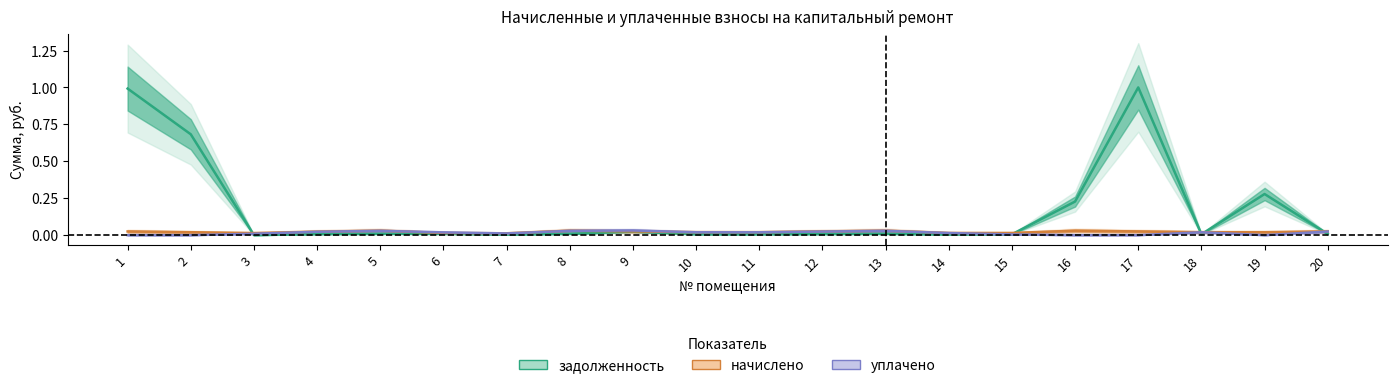

How many times do задолженность and уплачено cross each other?

5